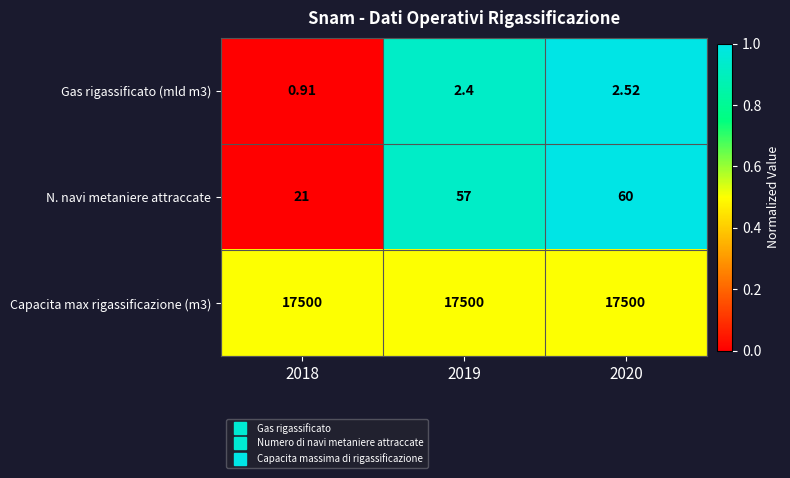

Between 2019 and 2020, which series saw the biggest shift?

N. navi metaniere attraccate